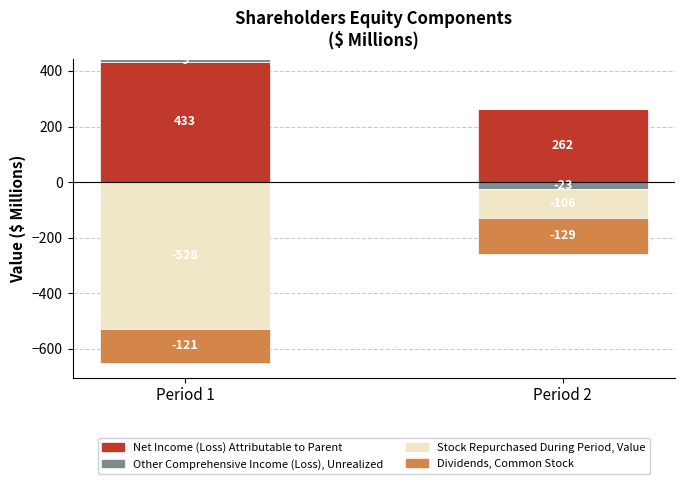

Which series has the largest total across all categories?

Net Income (Loss) Attributable to Parent